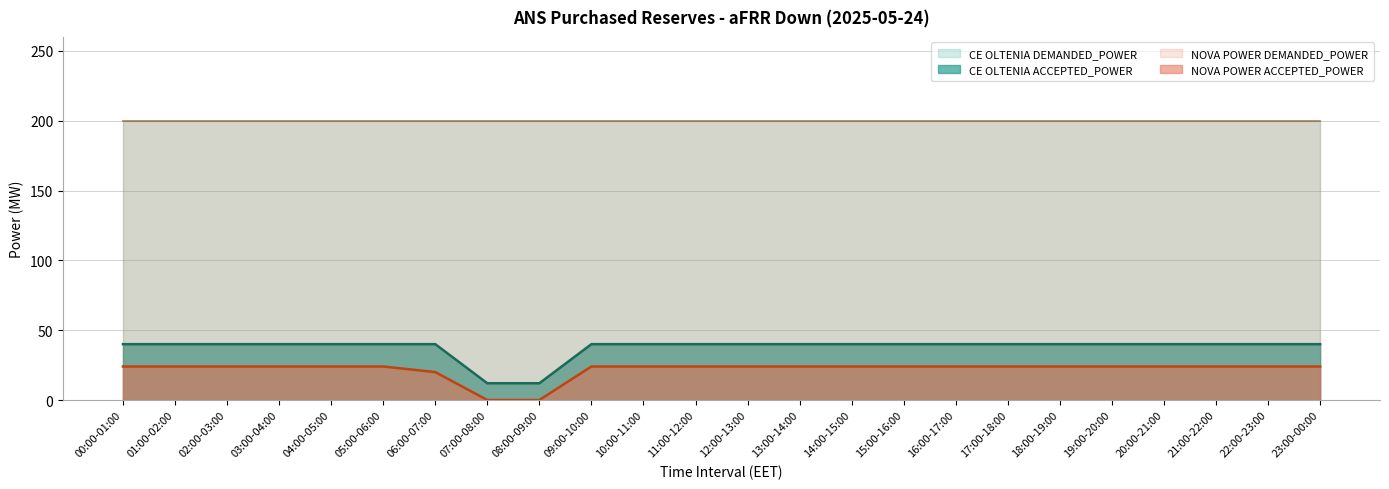

What is the average value of the NOVA POWER ACCEPTED_POWER series?

22